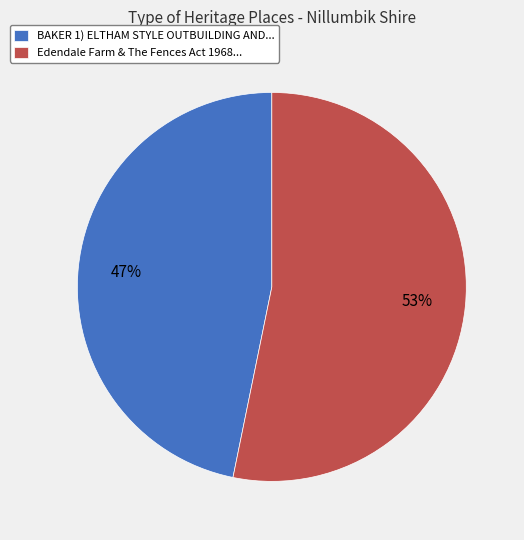

The BAKER 1) ELTHAM STYLE OUTBUILDING AND... slice represents 58% of the pie. True or false?

False